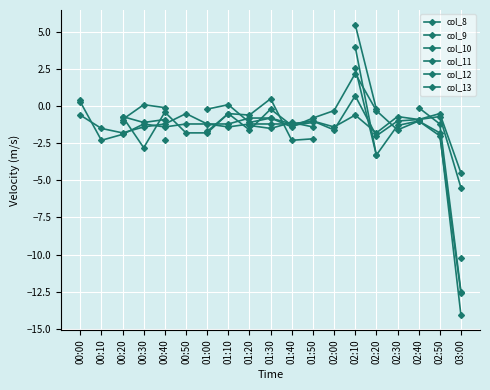

How many interior local valleys does the col_13 series have?

1